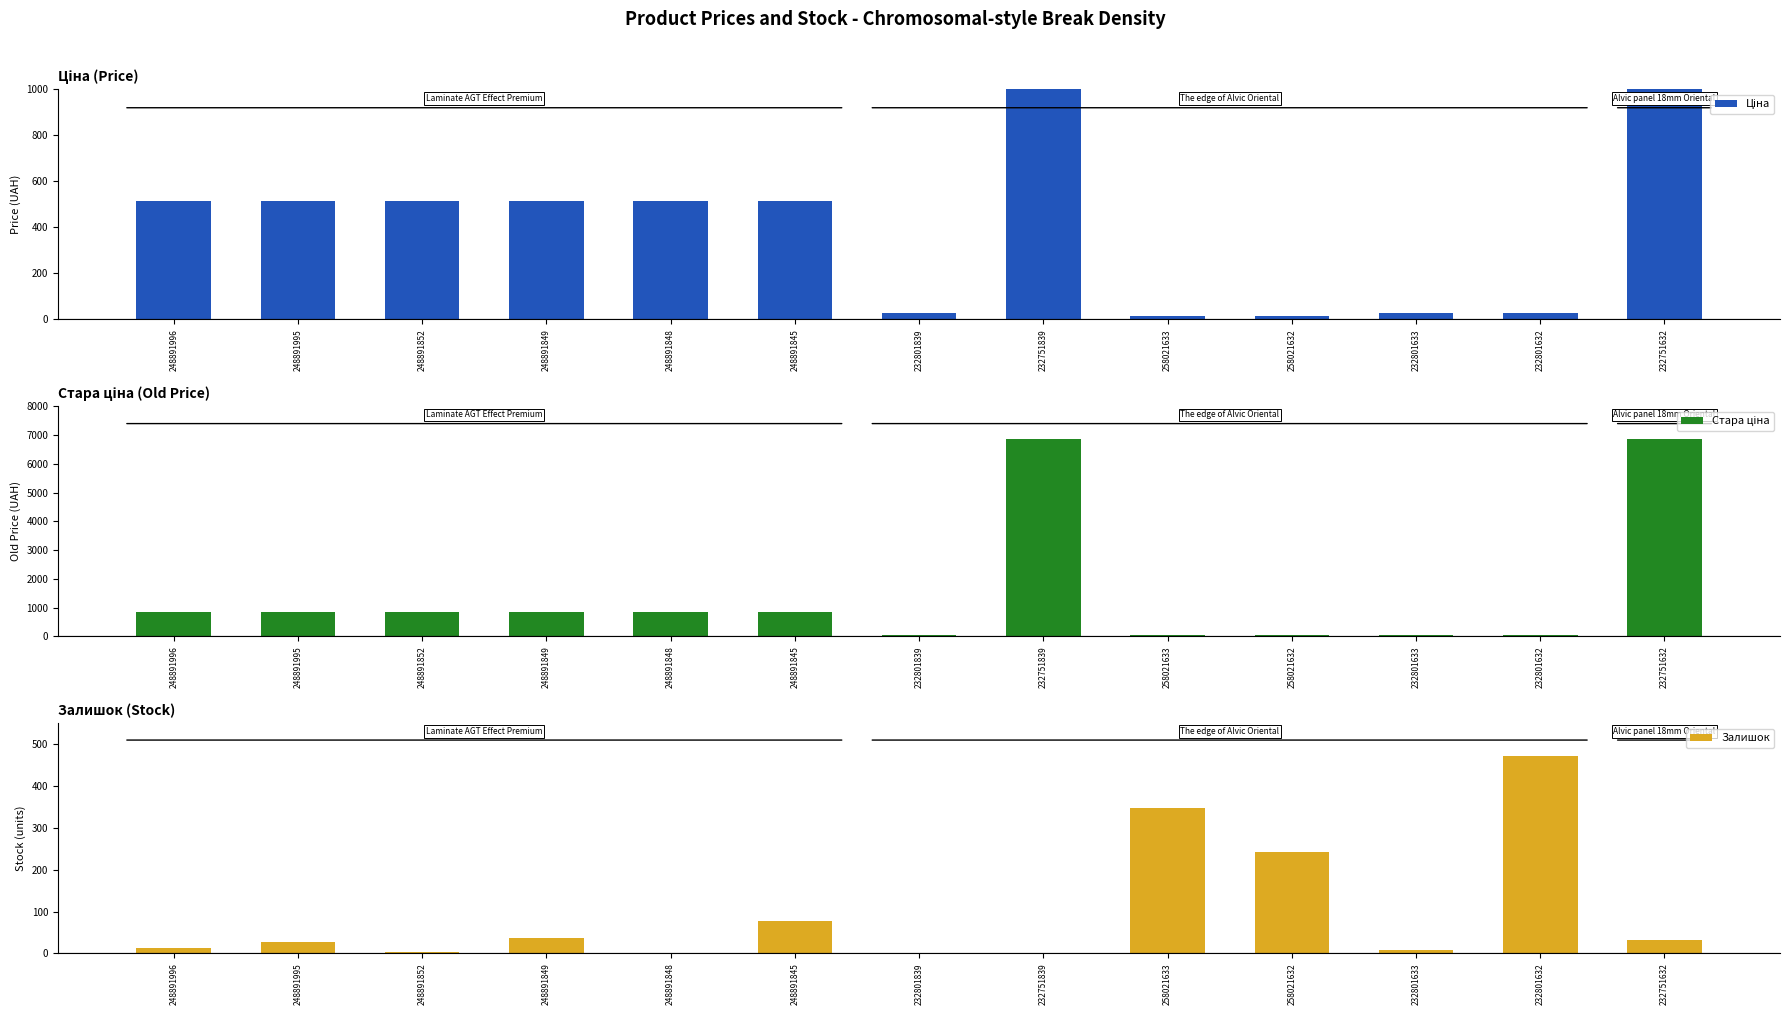

Is the value of Ціна at 248891848 greater than the value of Стара ціна at 248891849?

No